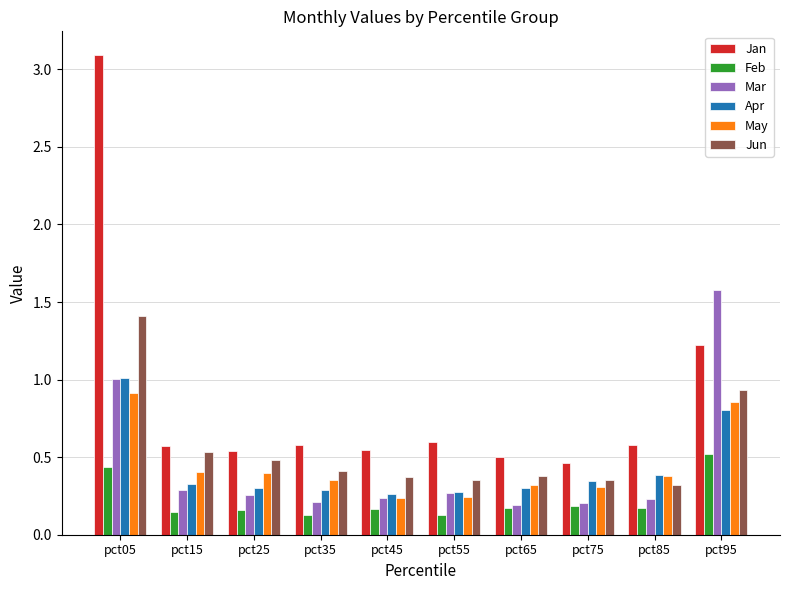

Rank the series at pct35 from highest to lowest value.

Jan, Jun, May, Apr, Mar, Feb